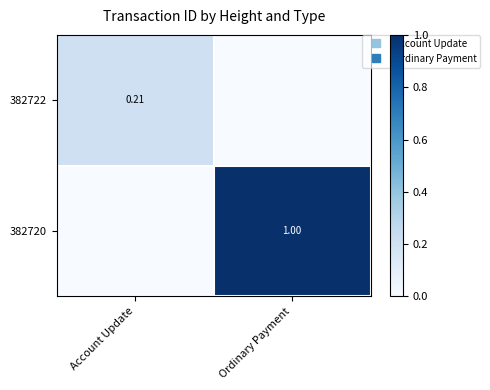

What is the difference between the 382720 values at Account Update and Ordinary Payment?

1.0